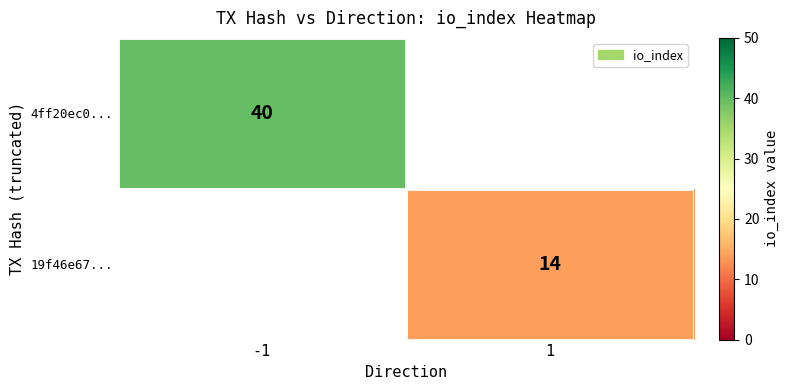

How many categories are shown in the chart?

2